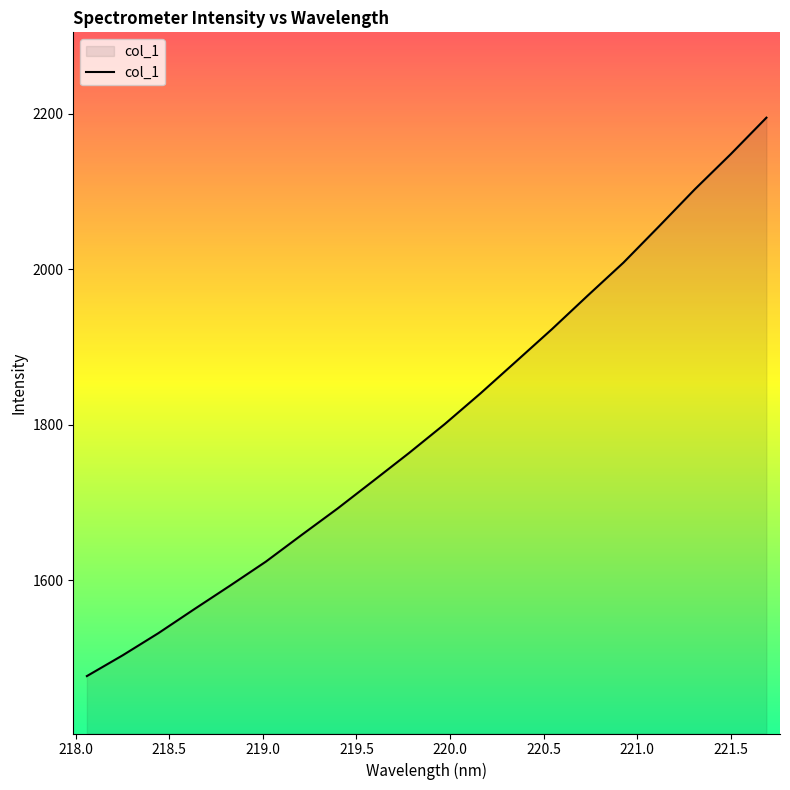

What is the difference between the maximum and minimum values?

718.2